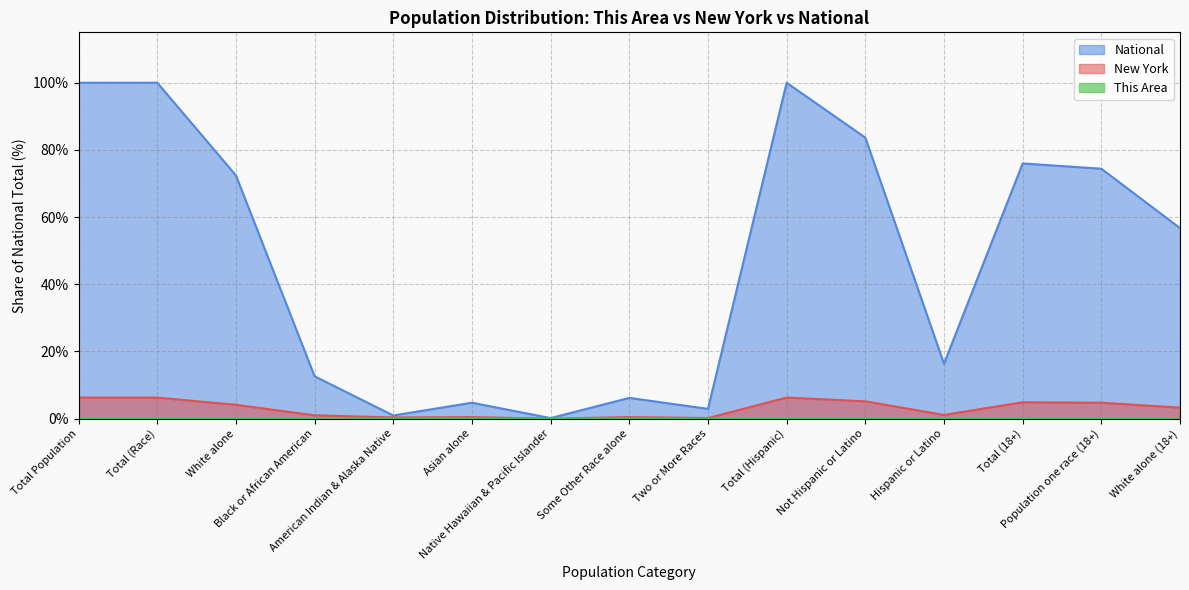

What is the label of the 5th point from the left?

American Indian & Alaska Native